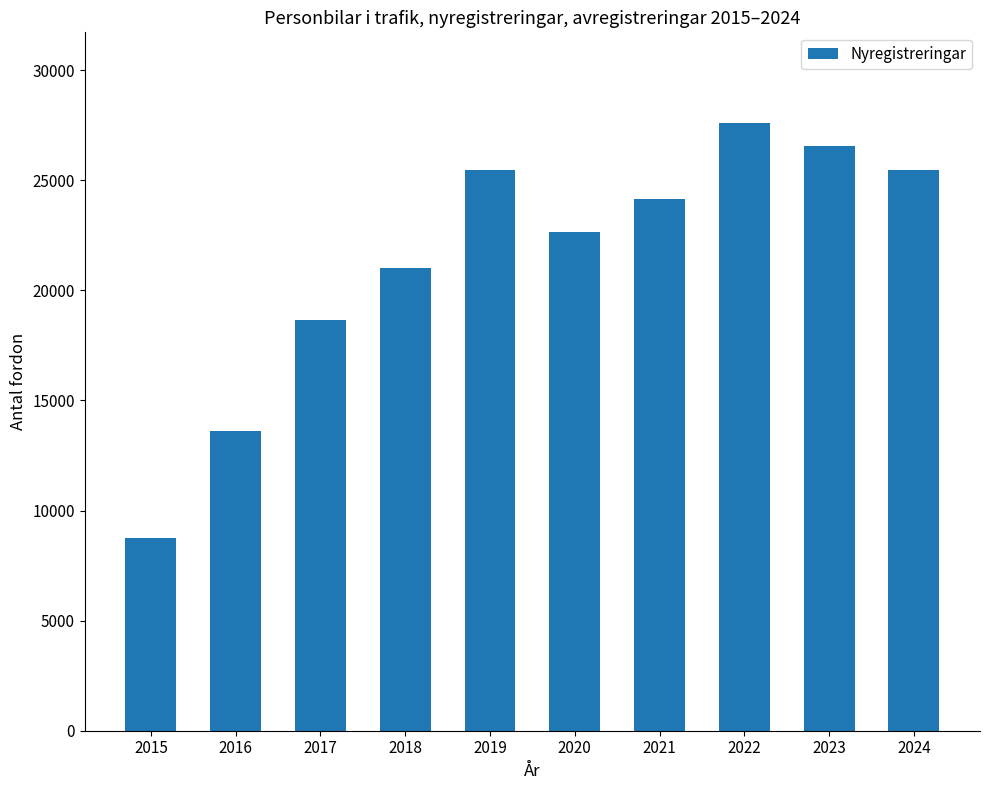

Which has a higher value, 2021 or 2019?

2019